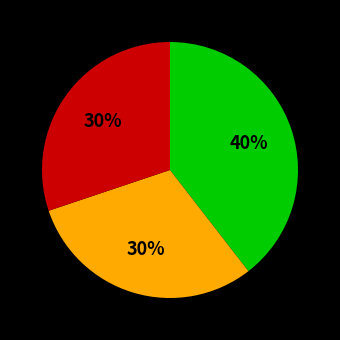

Is there a majority slice in this chart?

No